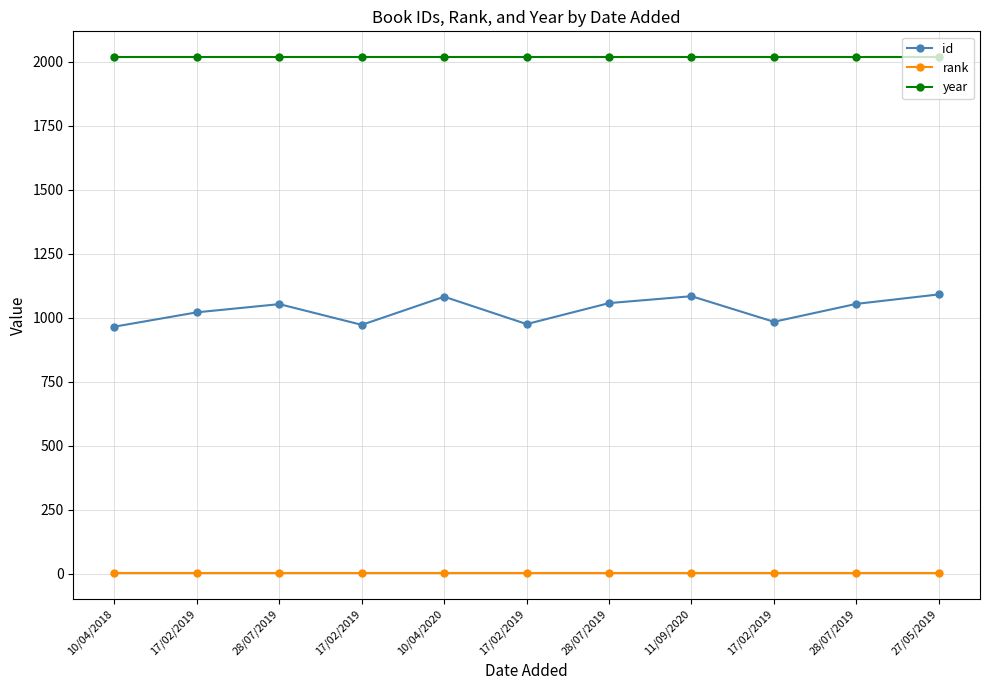

How many categories are shown in the chart?

11